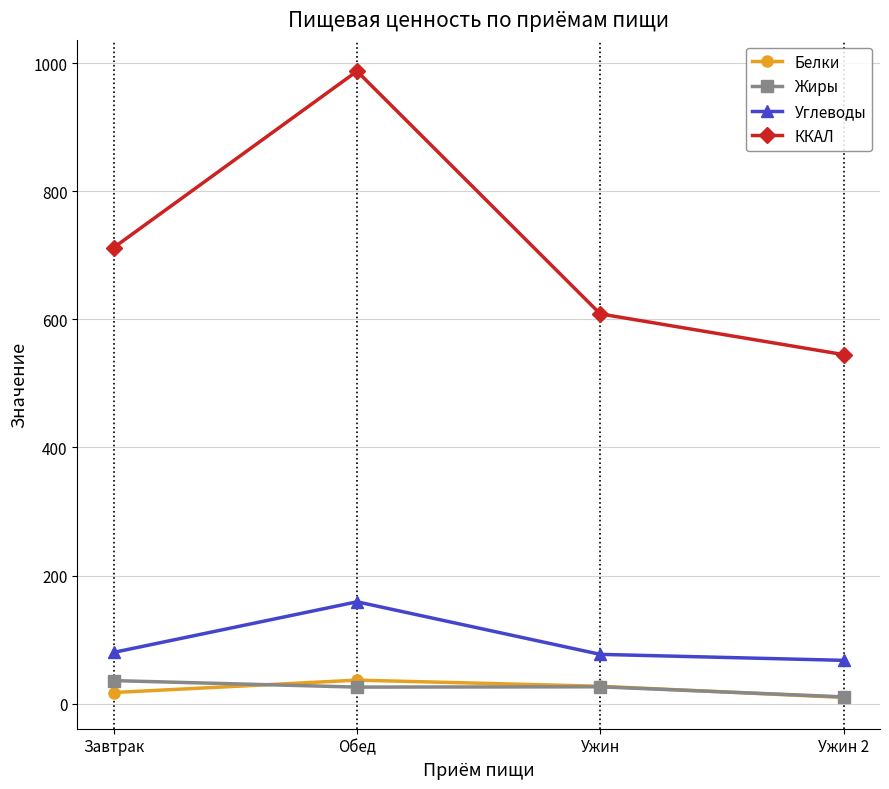

What is the sum of the Углеводы values at Завтрак and Ужин?

156.9